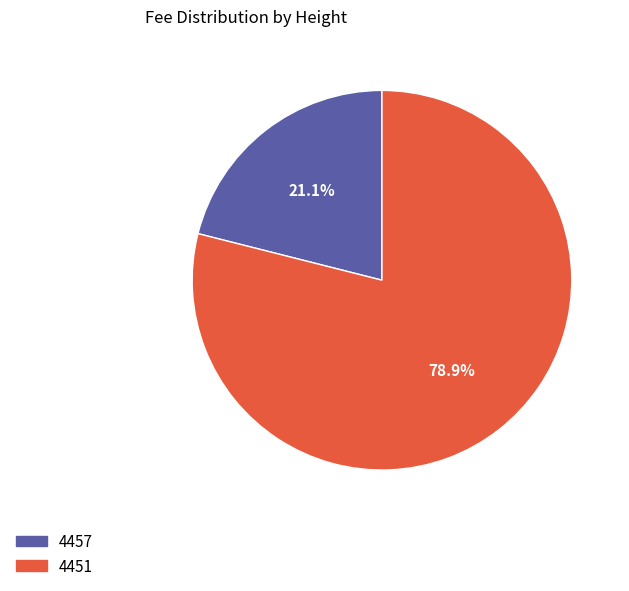

What is the majority slice?

4451